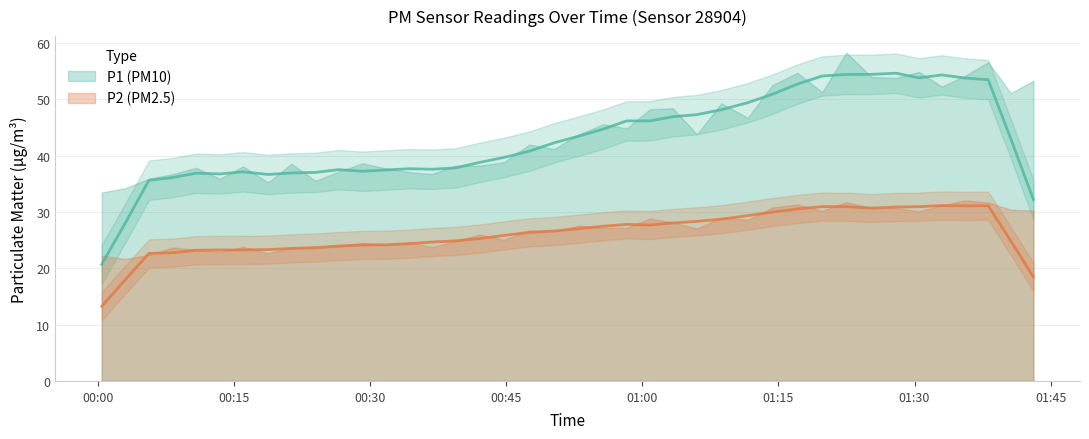

What is the sum of the P2 values at 26 and 3?

52.7